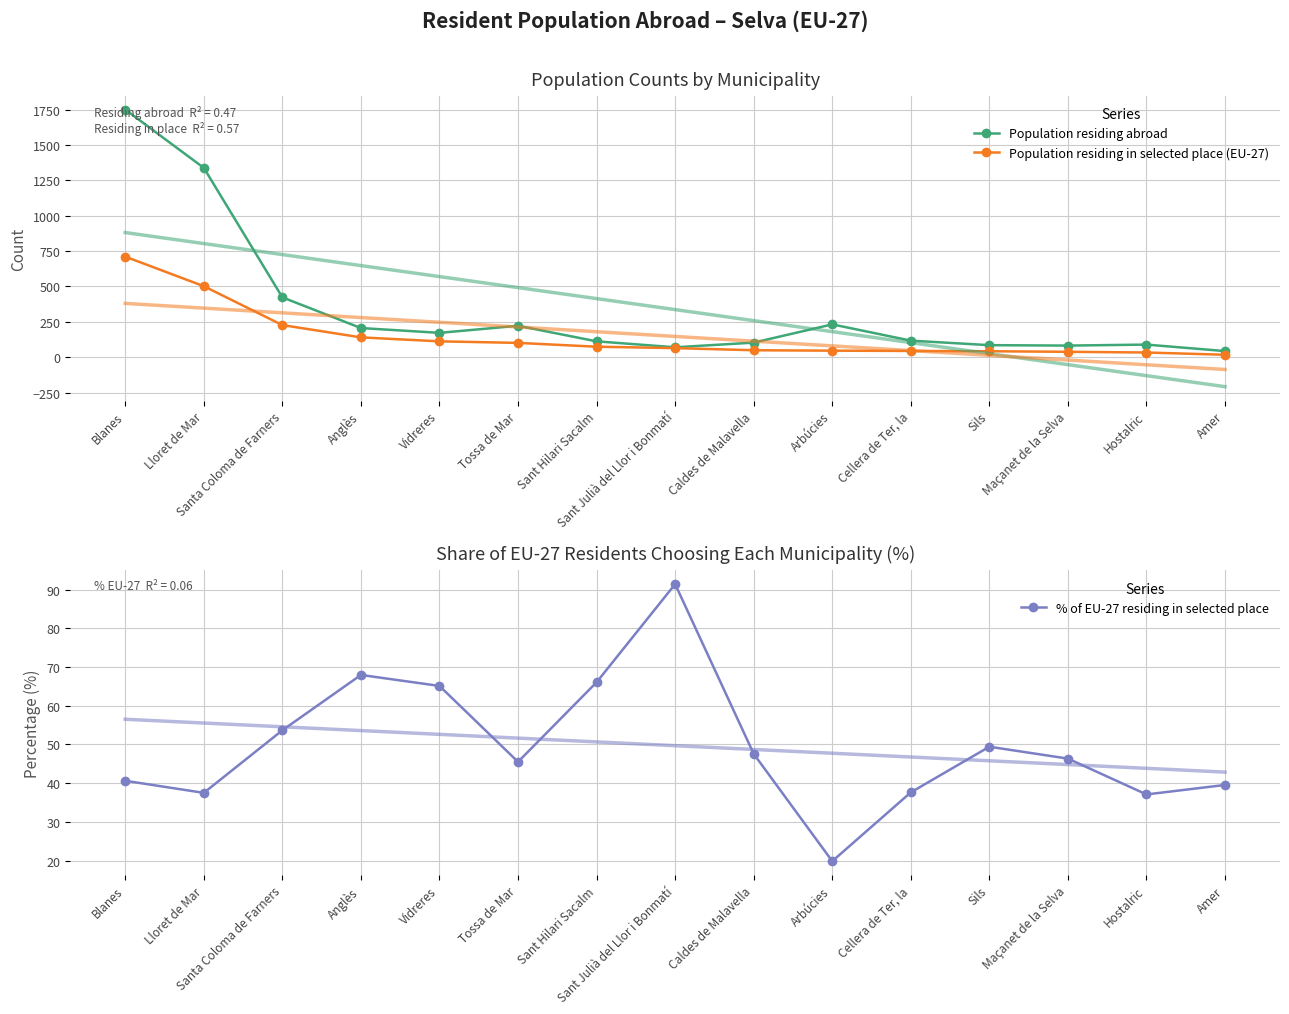

Where is % of EU-27 residing in selected place nearest to the value 55?

Santa Coloma de Farners